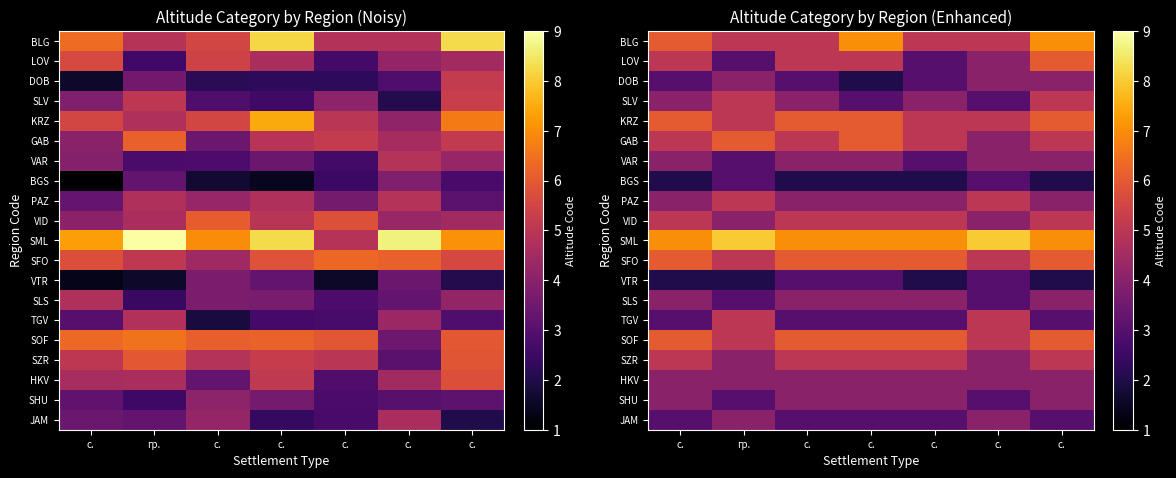

At how many categories does at least one series exceed 5?

7